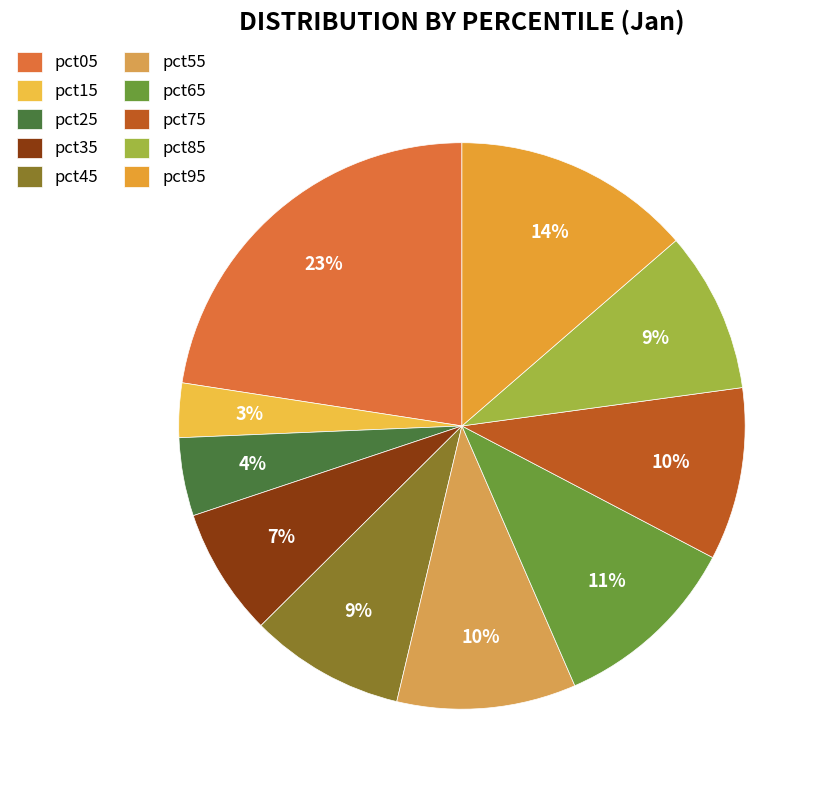

What is the smallest slice in the pie chart?

pct15